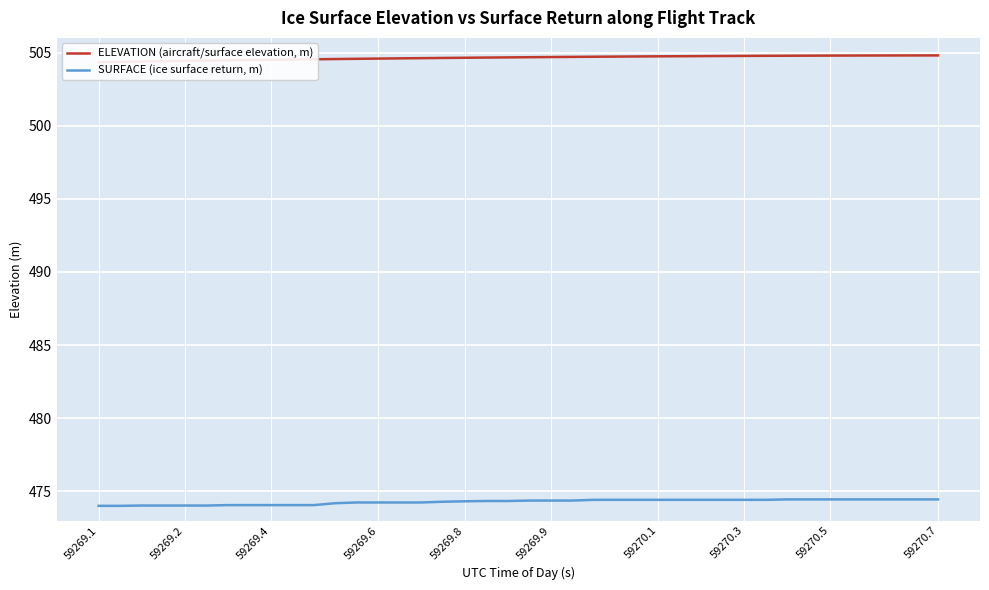

True or false: SURFACE (ice surface return, m) and ELEVATION (aircraft/surface elevation, m) intersect in this chart.

False